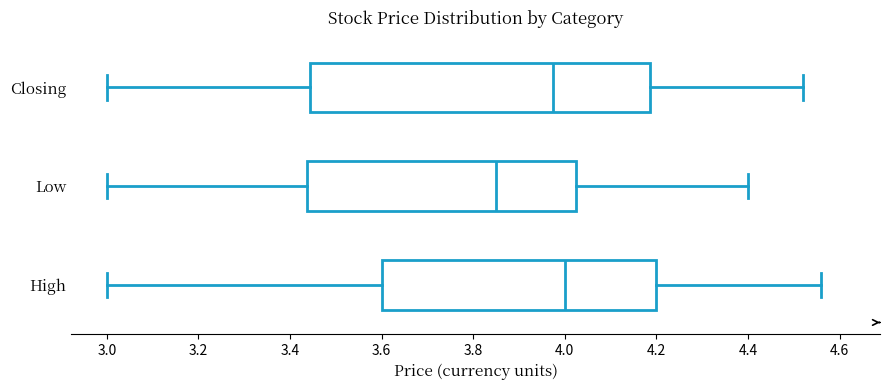

Reading bottom to top, read every box against the x-axis: the position of its median line, the range the box covers, and the ends of its whiskers. The values are not printed on the chart, so give them approximately, as read against the axis.

High: median 4.00, box 3.60 to 4.20, whiskers 3.00 to 4.56
Low: median 3.86, box 3.44 to 4.02, whiskers 3.00 to 4.40
Closing: median 3.98, box 3.44 to 4.18, whiskers 3.00 to 4.52